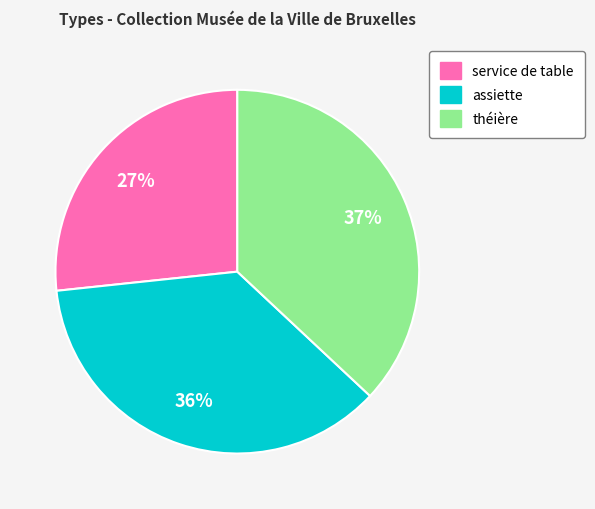

Approximately how many times larger is the value at service de table compared to théière?

0.7